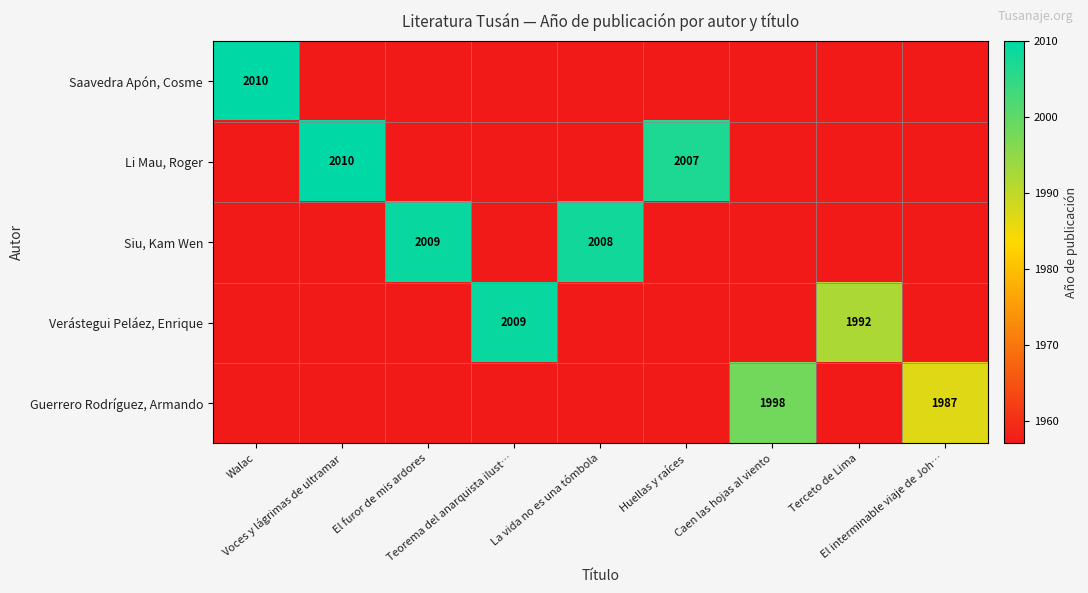

The value of Guerrero Rodríguez, Armando at El furor de mis ardores is 1957. True or false?

True